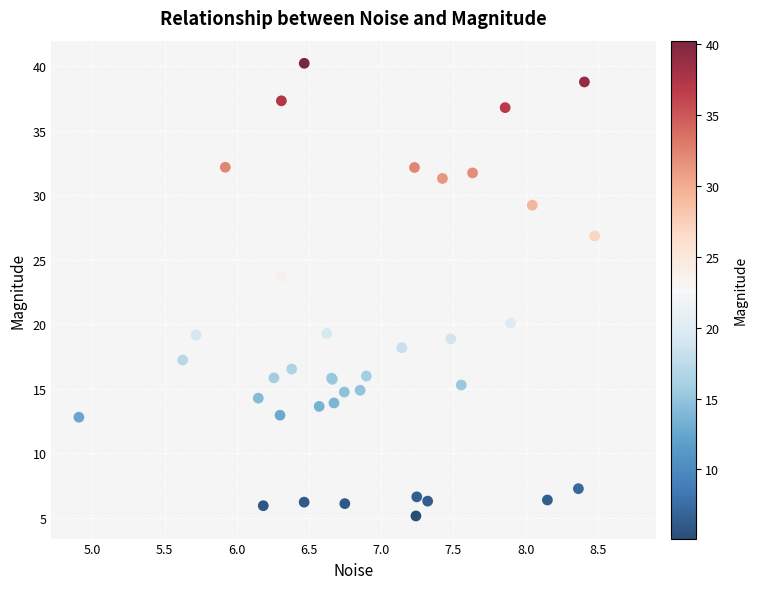

What Y value in the scatter plot is closest to 22?

22.5